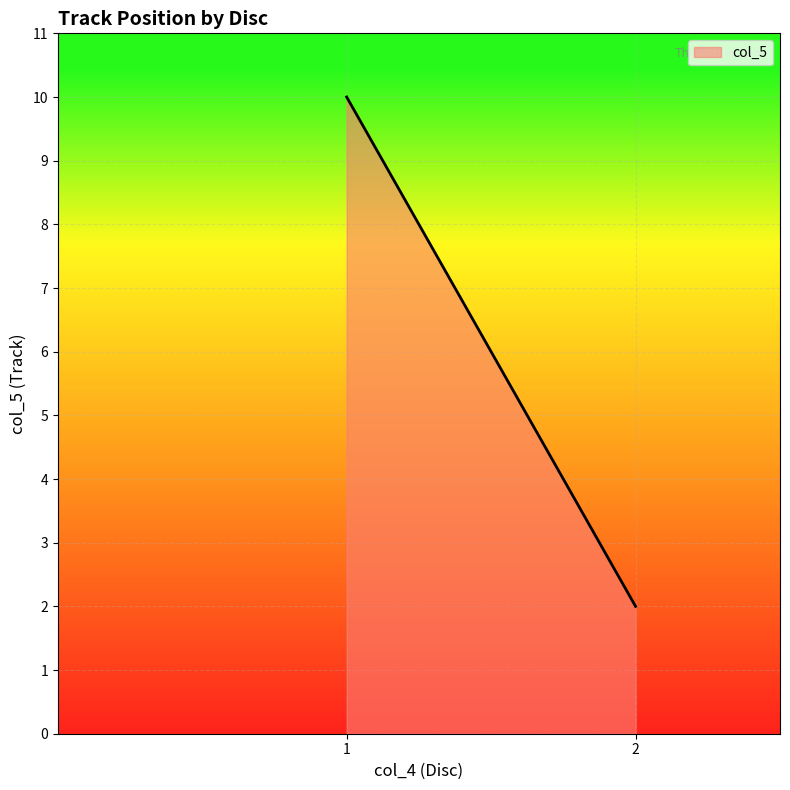

What is the approximate value at 1?

10